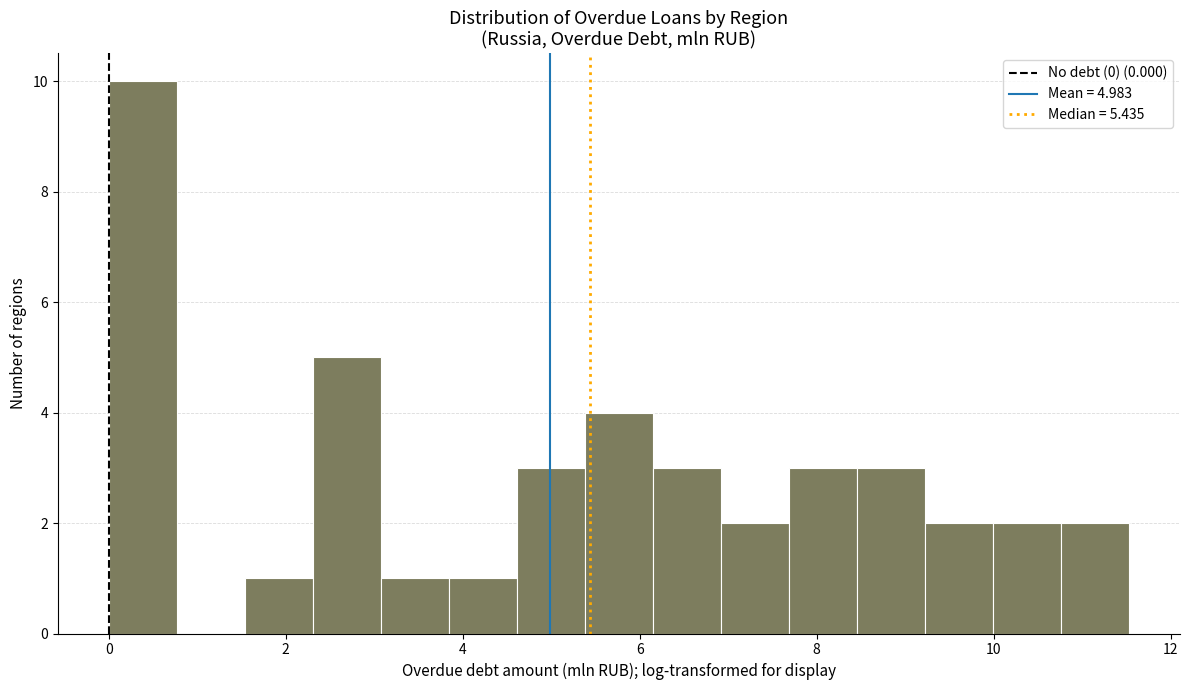

Around what value on the x-axis is the tallest bar? Give the approximate position of its centre, as read against the axis.

0.4